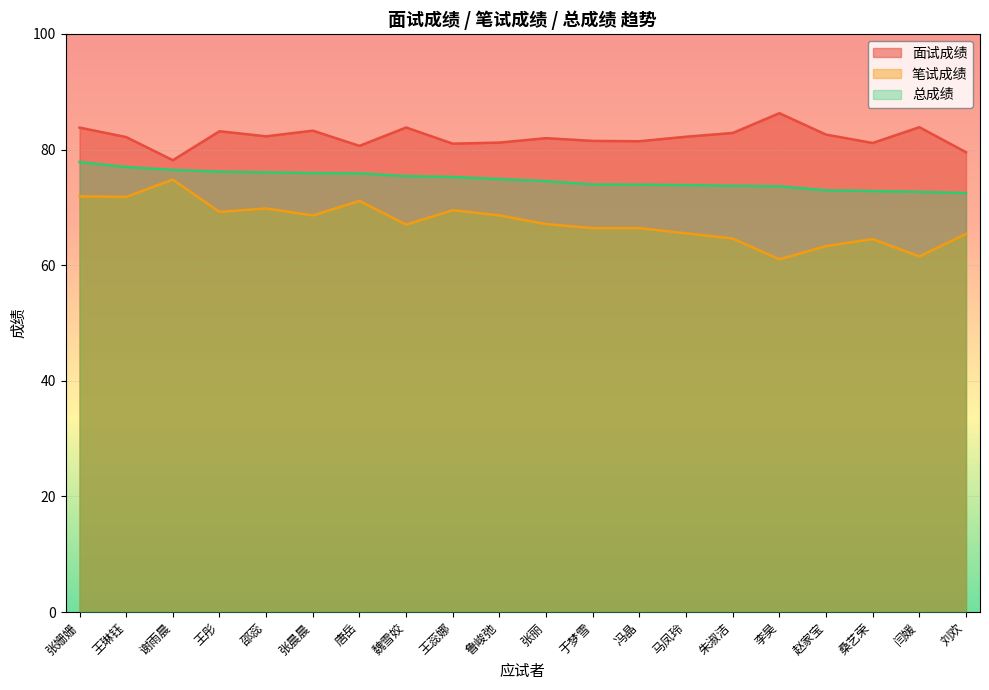

True or false: 面试成绩 has more than 1 interior local peaks.

True